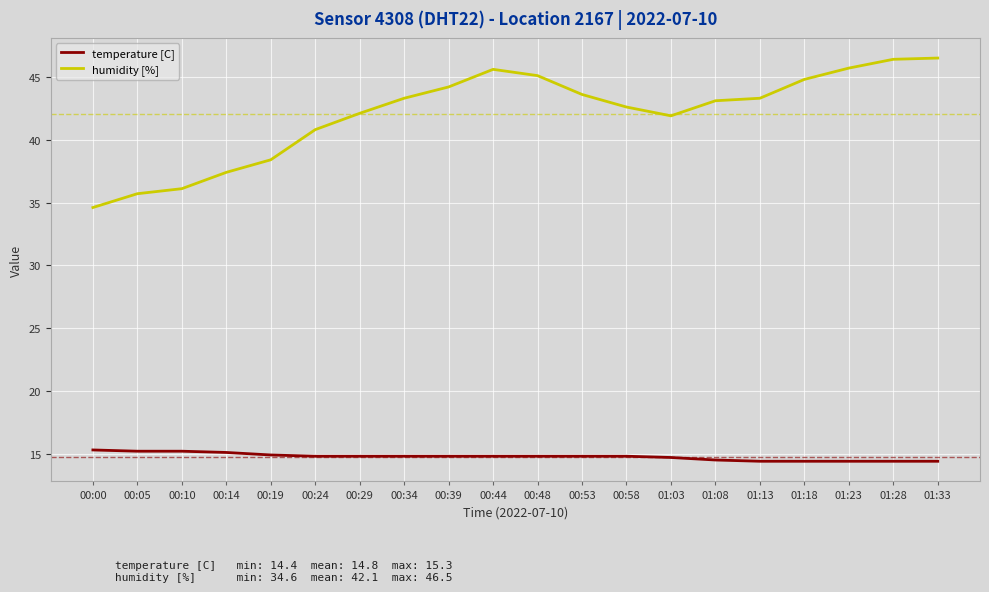

What is the average value of the temperature [C] series?

14.8